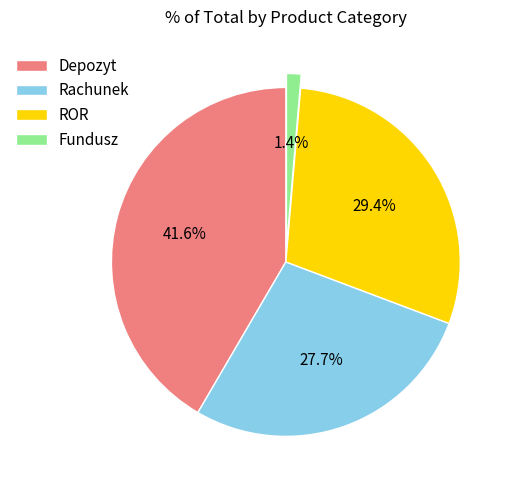

To the nearest percent, what is the difference between the ROR and Fundusz slice percentages?

28%